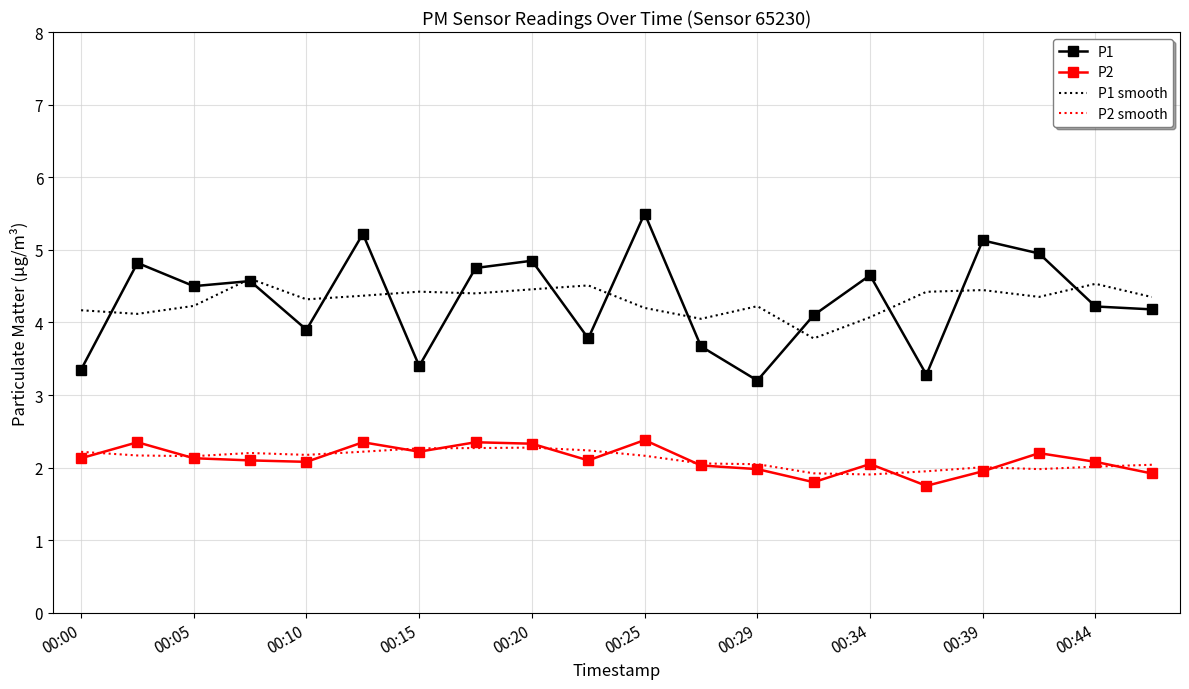

Which series has the widest spread of values?

P1